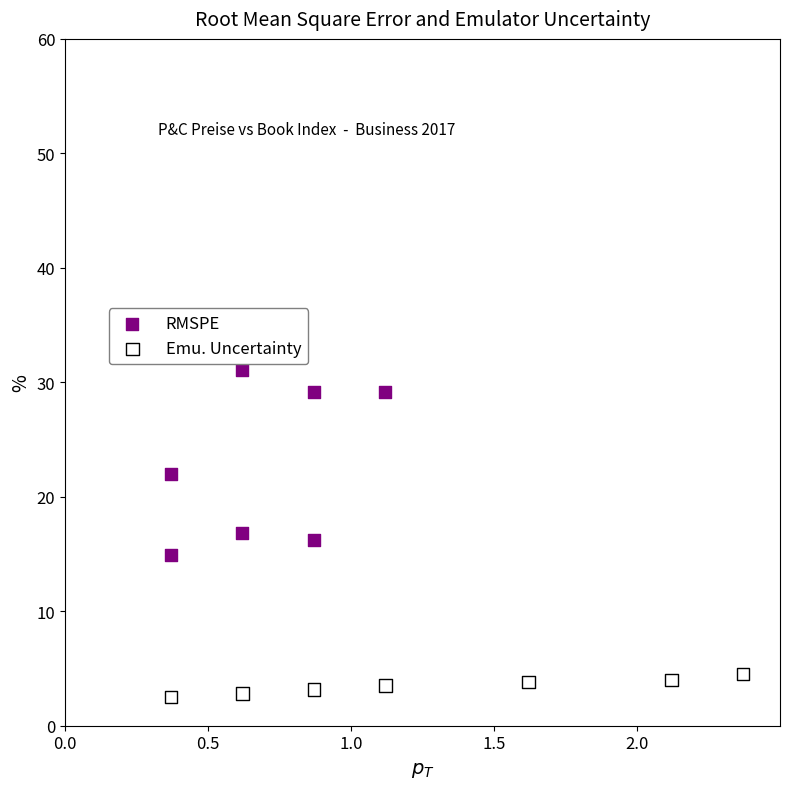

What are all the series names shown in the legend?

RMSPE, Emu. Uncertainty